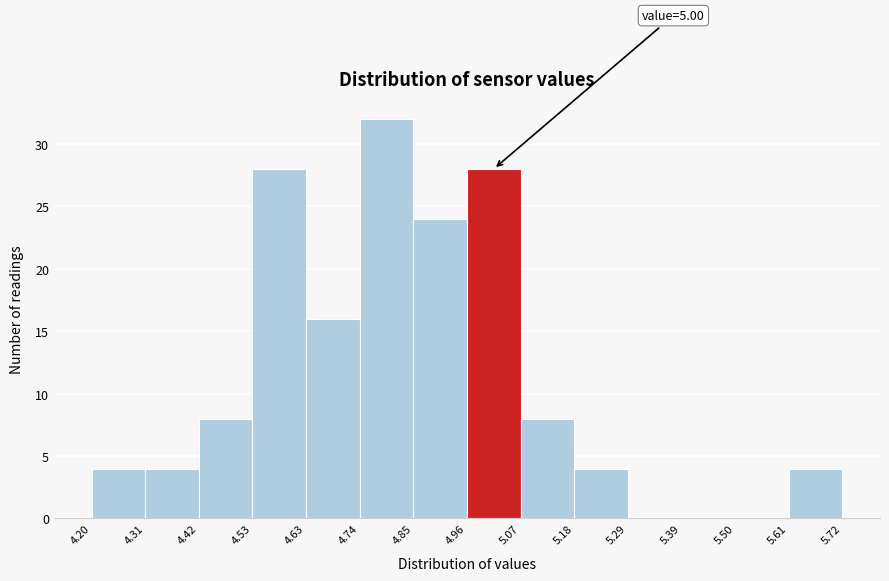

Over which range of the x-axis is the bar tallest?

4.74 to 4.85